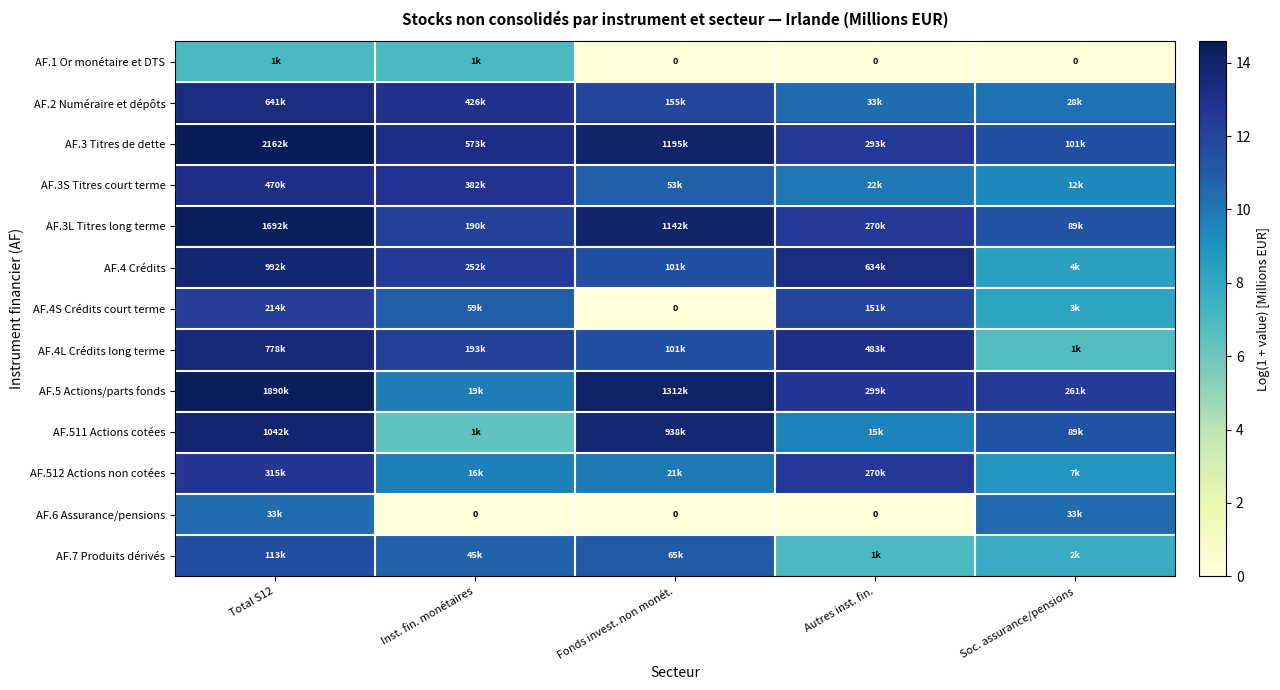

At which label is AF.4L Crédits long terme closest to 10?

Fonds invest. non monét.